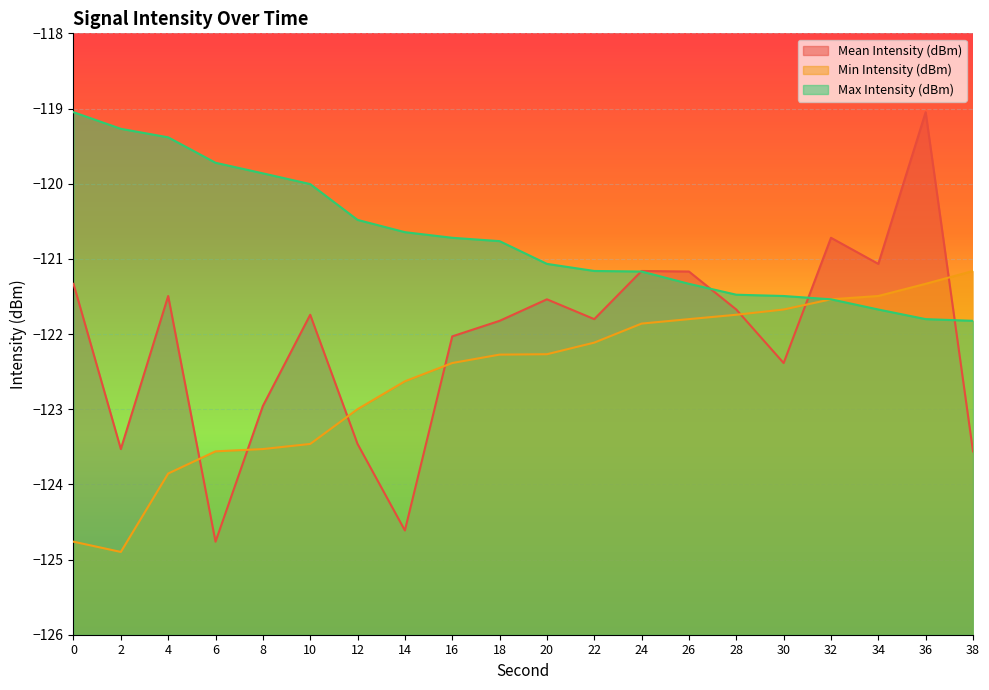

Which series has the largest total across all categories?

Max Intensity (dBm)